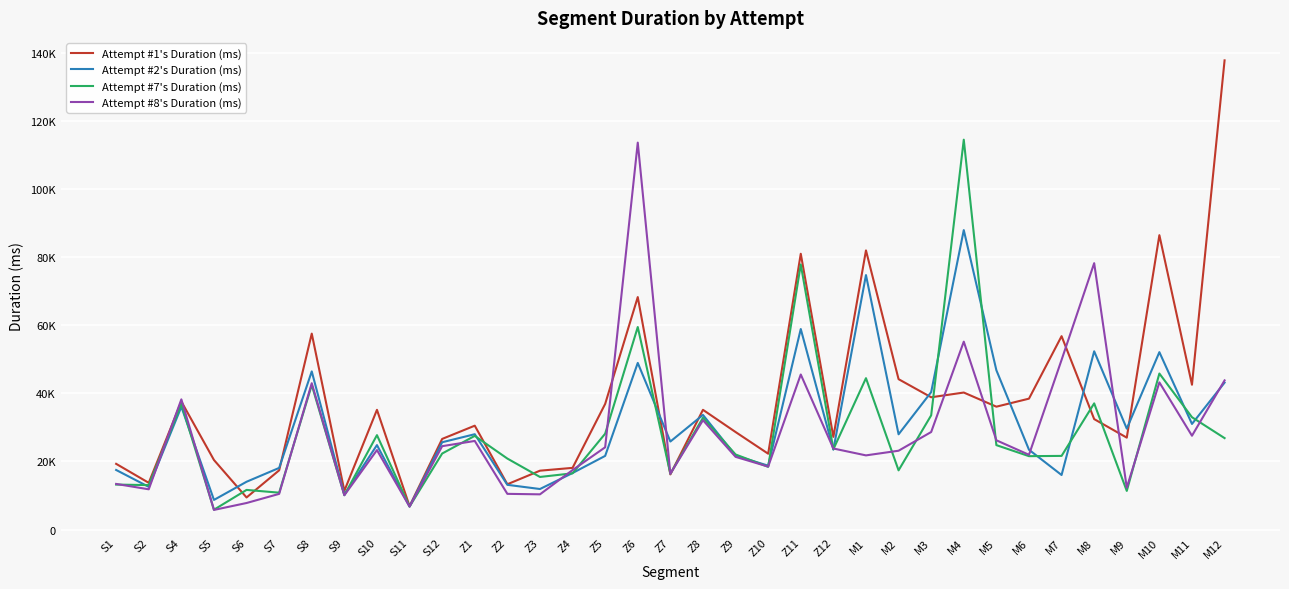

At which label is Attempt #1's Duration (ms) closest to 72329?

Z6